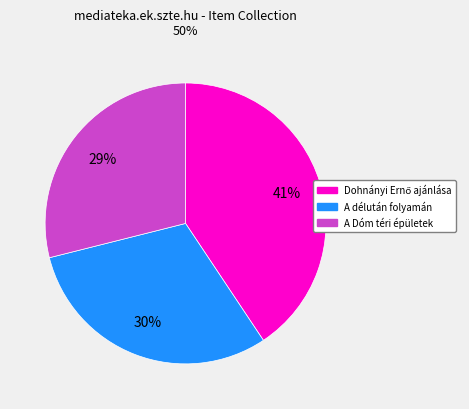

Is there a majority slice in this chart?

No